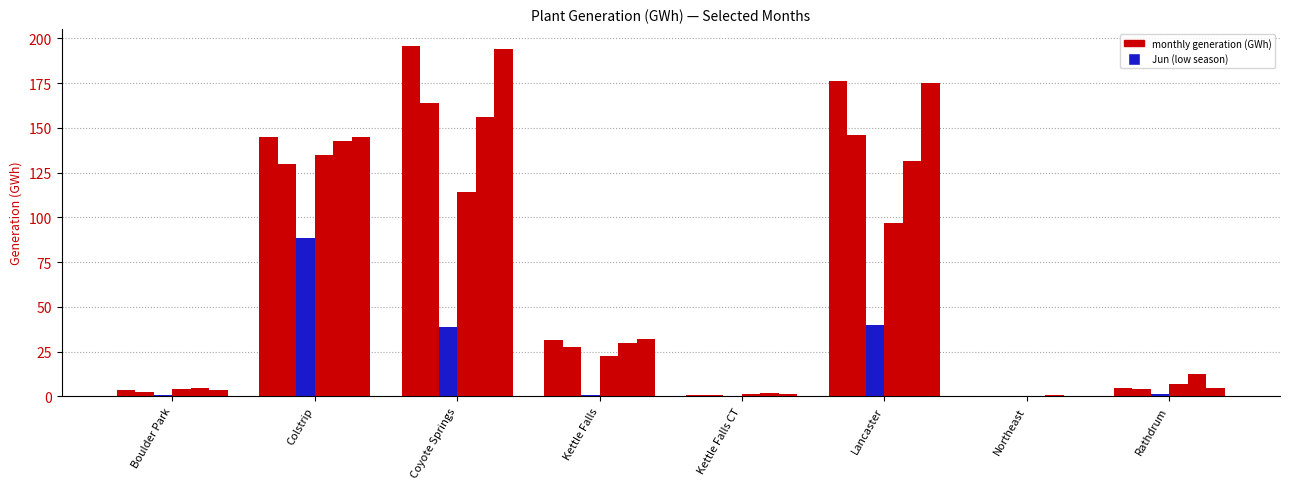

How many groups of bars are there?

8